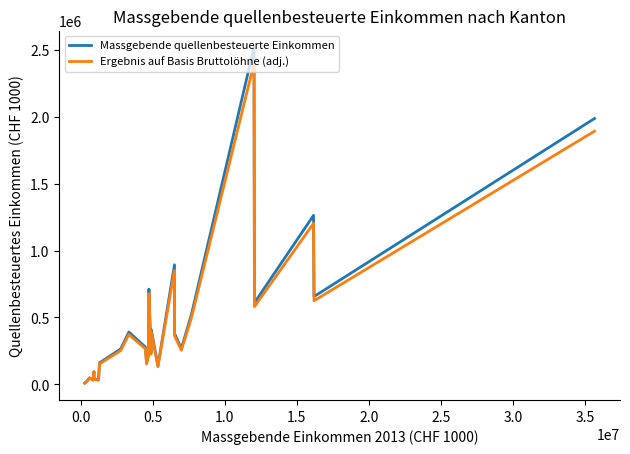

How many lines are shown in the chart?

2